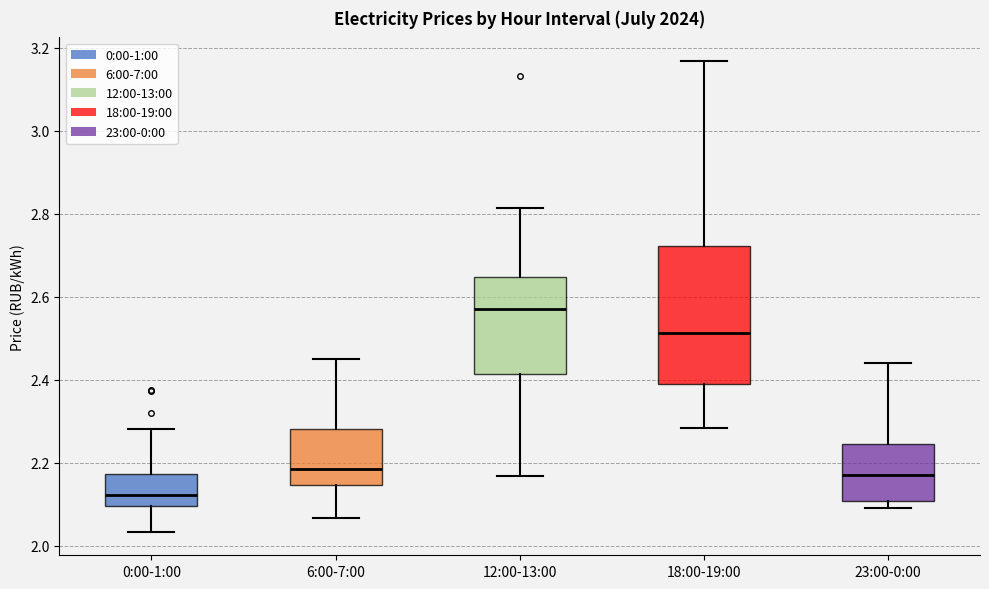

Reading left to right, read every box against the y-axis: the position of its median line, the range the box covers, and the ends of its whiskers. The values are not printed on the chart, so give them approximately, as read against the axis.

0:00-1:00: median 2.12, box 2.10 to 2.18, whiskers 2.04 to 2.28
6:00-7:00: median 2.18, box 2.14 to 2.28, whiskers 2.06 to 2.46
12:00-13:00: median 2.58, box 2.42 to 2.64, whiskers 2.16 to 2.82
18:00-19:00: median 2.52, box 2.40 to 2.72, whiskers 2.28 to 3.16
23:00-0:00: median 2.18, box 2.10 to 2.24, whiskers 2.10 (just below the box's lower edge) to 2.44